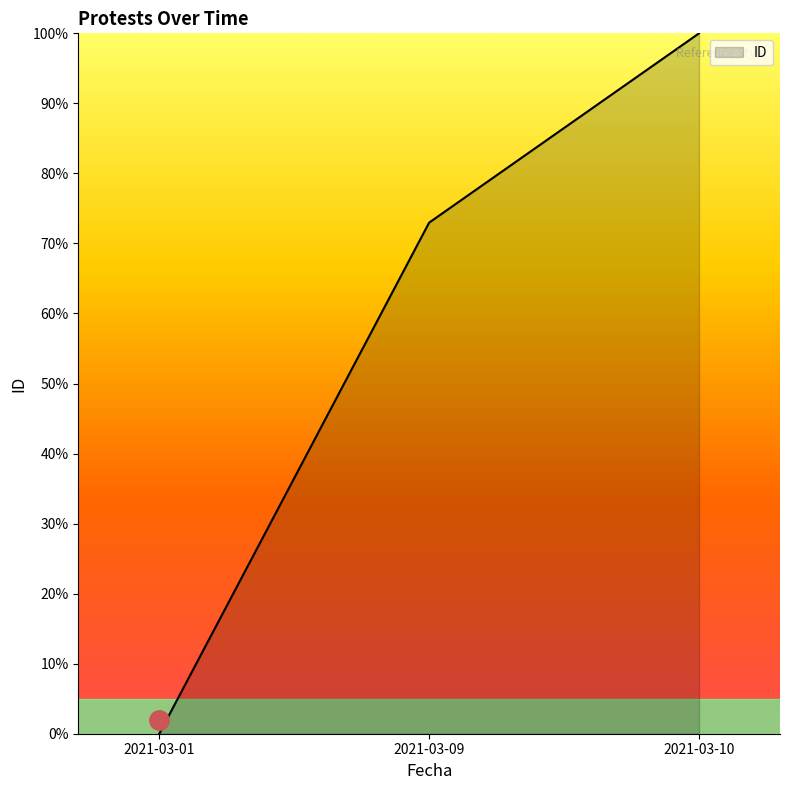

Reading left to right, transcribe all the data shown in this chart.

0.0	73.0	100.0